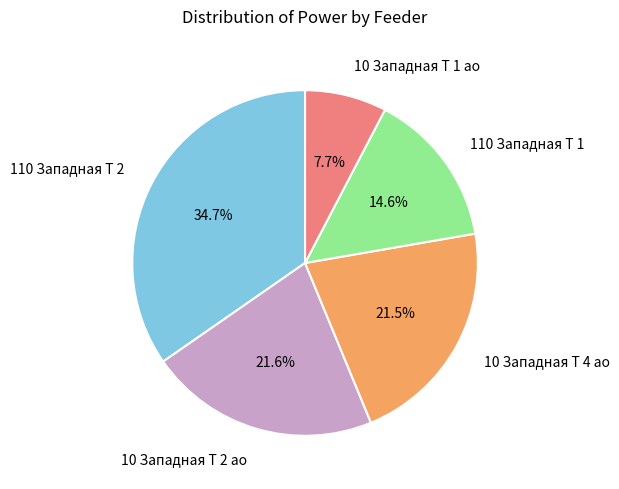

How much of the chart is everything except 110 Западная Т 2?

65.3%